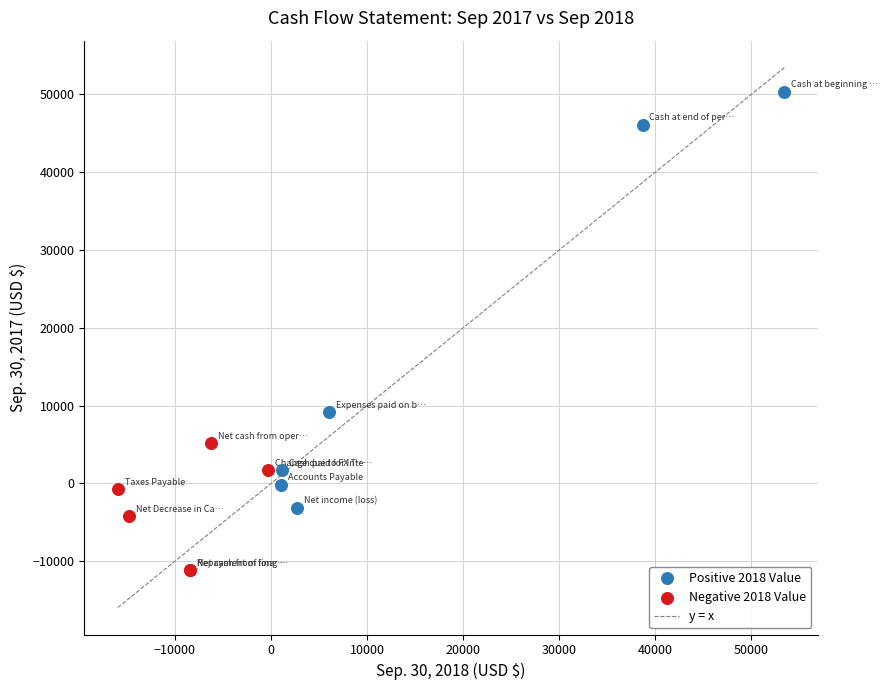

Which series reaches the maximum Y coordinate?

Positive 2018 Value